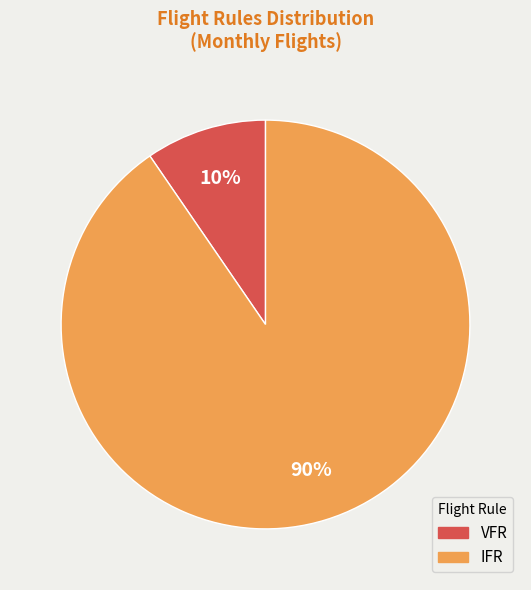

Rank the categories by value from lowest to highest.

VFR, IFR